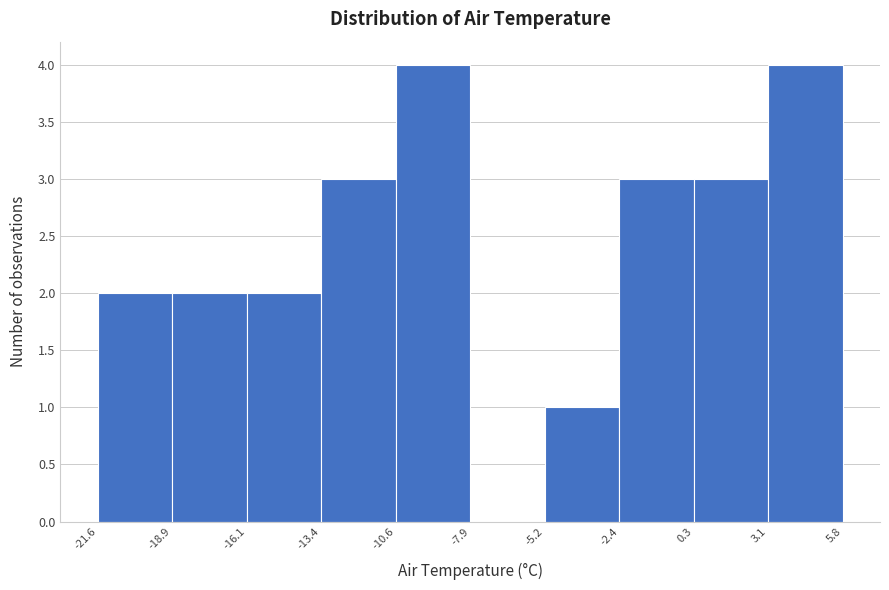

Reading left to right, transcribe this chart: for each bar, give the range it covers on the x-axis and its height. The values are not printed on the chart, so give them approximately, as read against the axis.

-21.6 to -18.9: 2
-18.9 to -16.1: 2
-16.1 to -13.4: 2
-13.4 to -10.6: 3
-10.6 to -7.9: 4
-7.9 to -5.2: 0
-5.2 to -2.4: 1
-2.4 to 0.3: 3
0.3 to 3.1: 3
3.1 to 5.8: 4